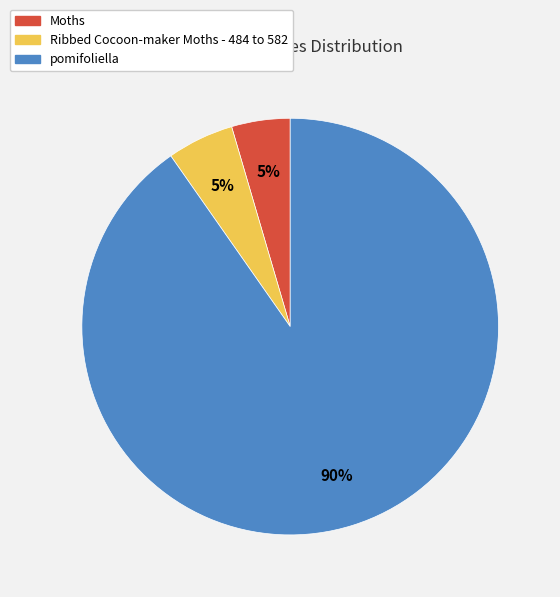

Combined, do pomifoliella and Ribbed Cocoon-maker Moths - 484 to 582 account for over 50%?

Yes